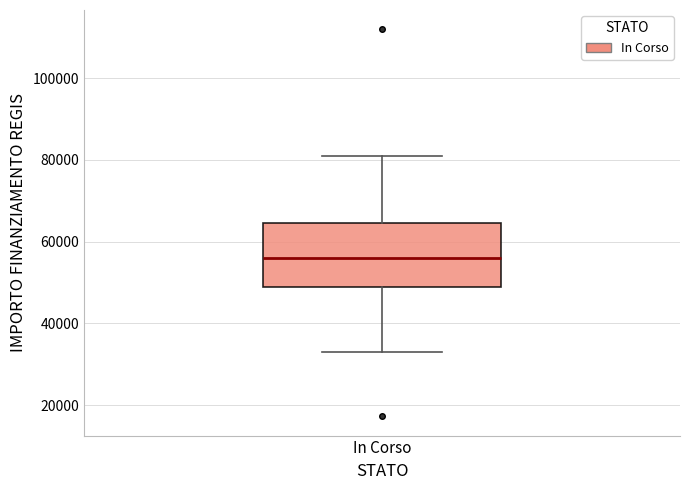

Read this box plot against the y-axis: the position of the median line, the range covered by the box, and the ends of both whiskers. The values are not printed on the chart, so give them approximately, as read against the axis.

median 56000, box 50000 to 64000, whiskers 32000 to 80000